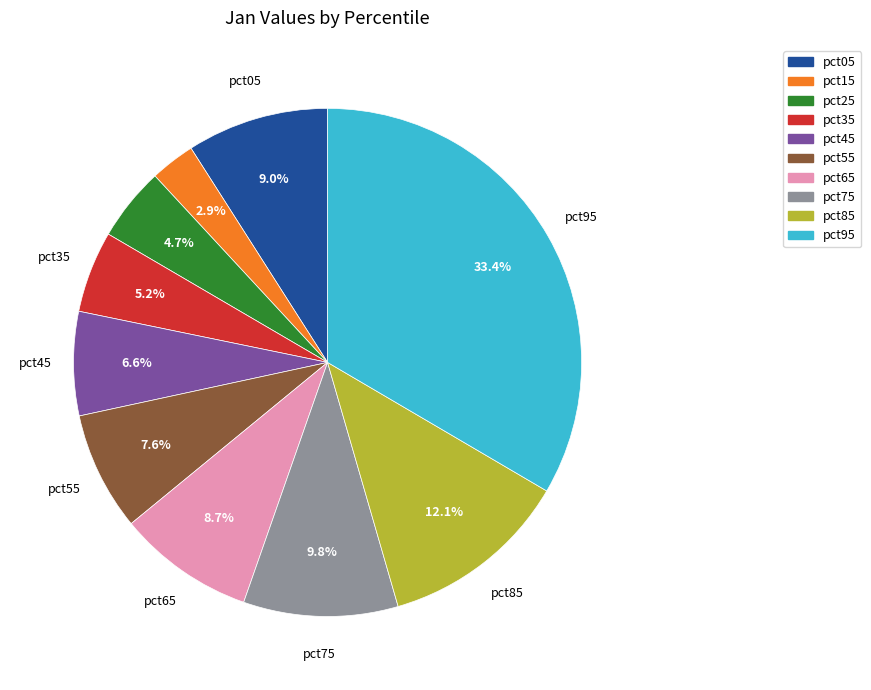

Count the number of slices in the pie.

10